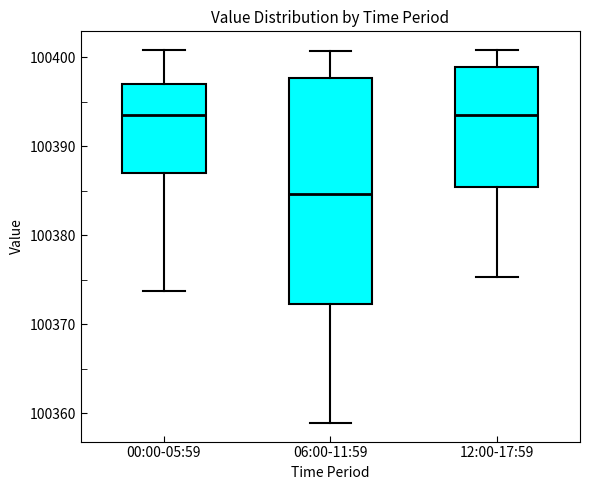

Where is the lower edge of the box for 00:00-05:59 on the y-axis? The values are not printed on the chart, so give them approximately, as read against the axis.

100387